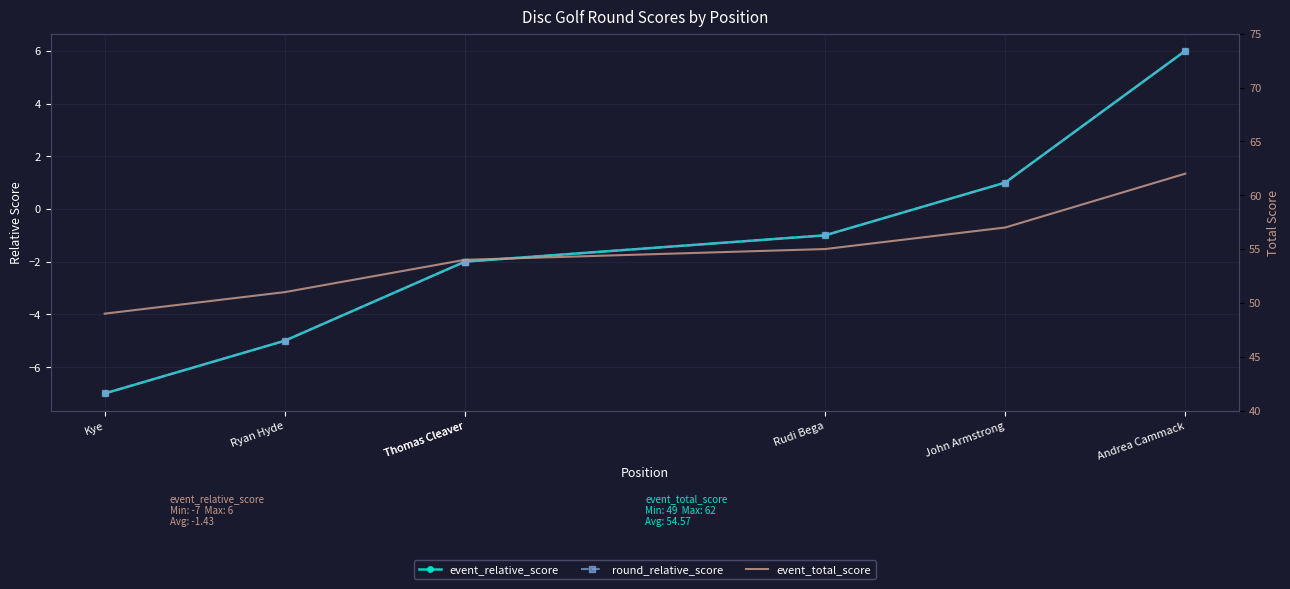

How many positive values does the round_relative_score series have?

2